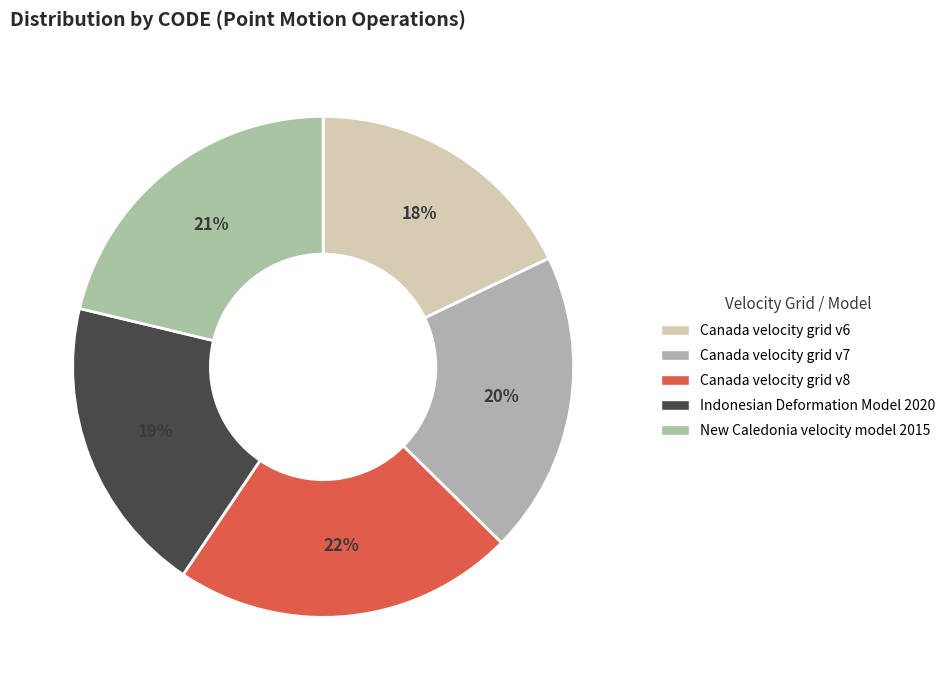

How many segments does this pie chart have?

5